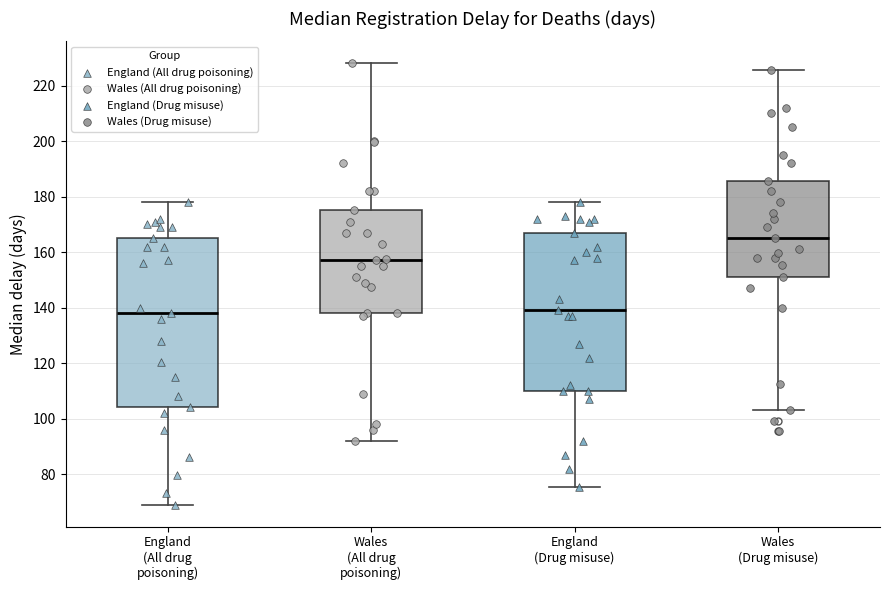

Where is the lower edge of the box for England (All drug poisoning) on the y-axis? The values are not printed on the chart, so give them approximately, as read against the axis.

104